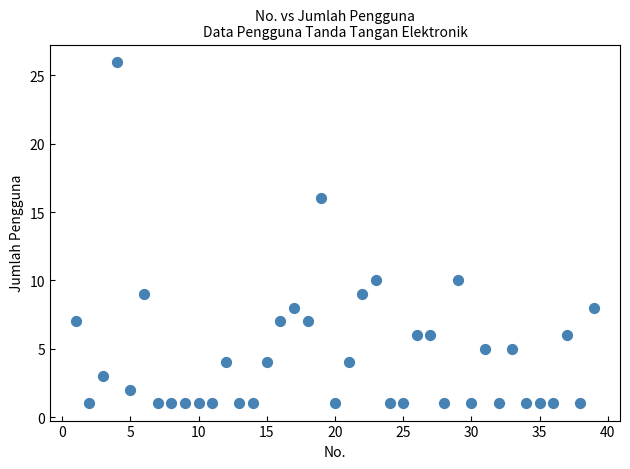

What is the range of X values (max minus min)?

38